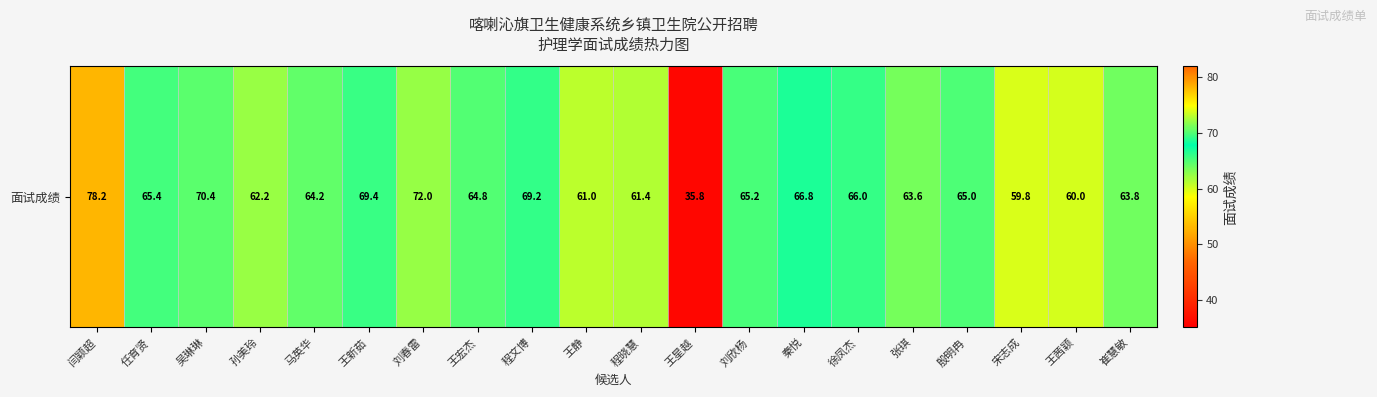

How many data points are above 65?

9